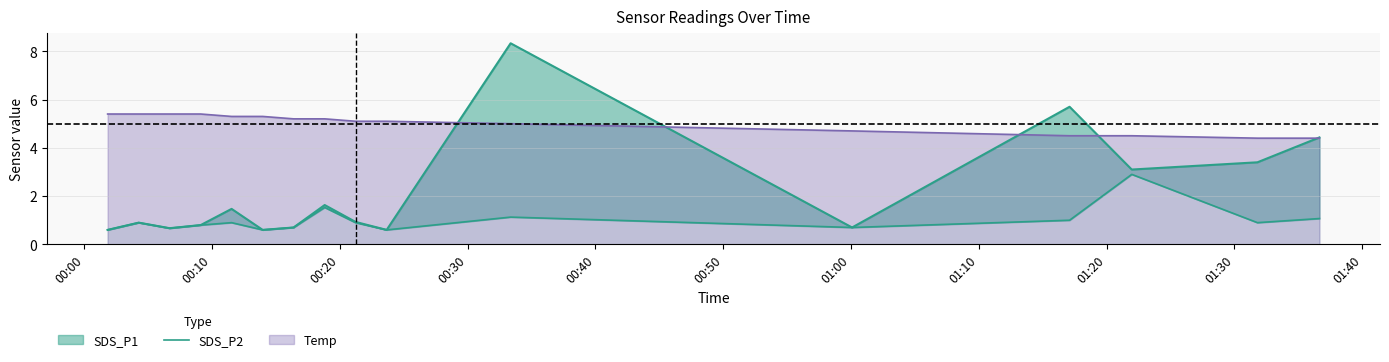

What is the minimum value for Temp?

4.4